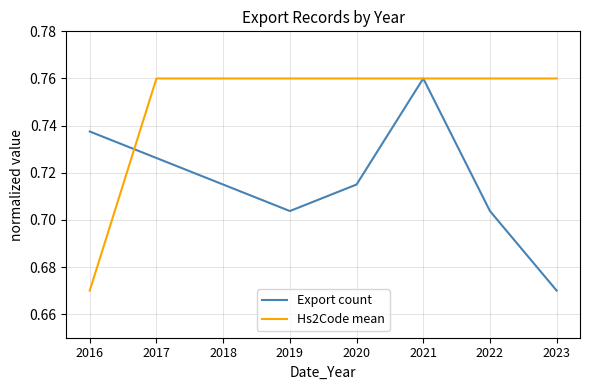

How many Export count values are between 0 and 1?

8